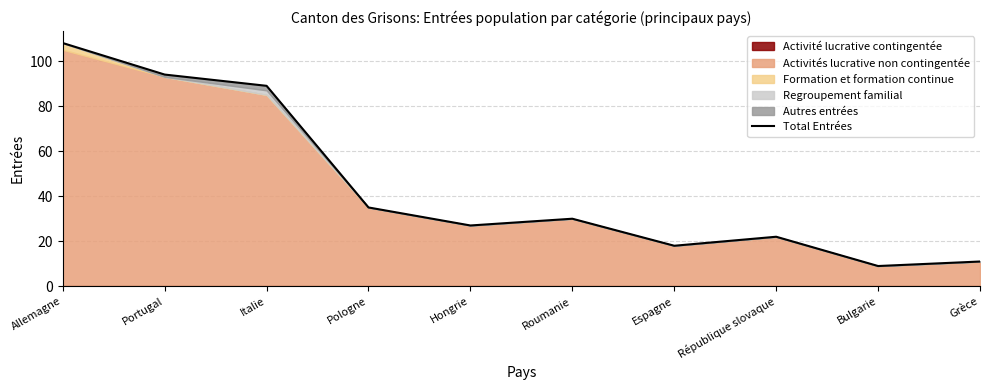

What is the difference between the values at République slovaque and Grèce?

11